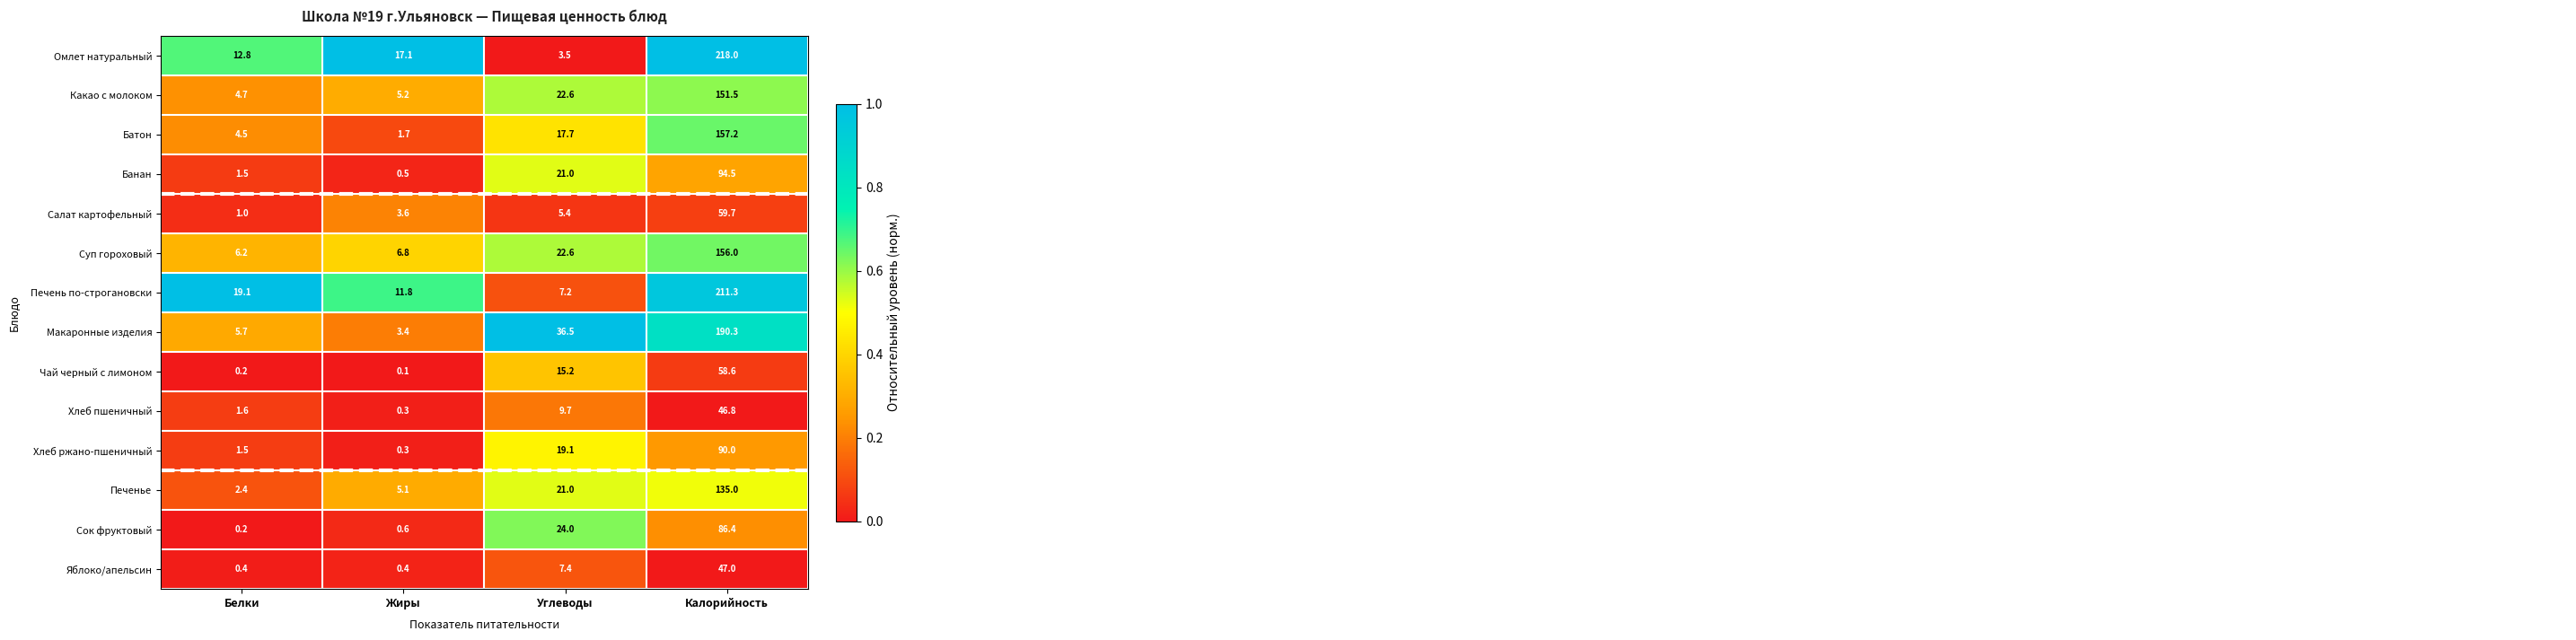

Is it true that Печенье equals 5.1 at Жиры?

True